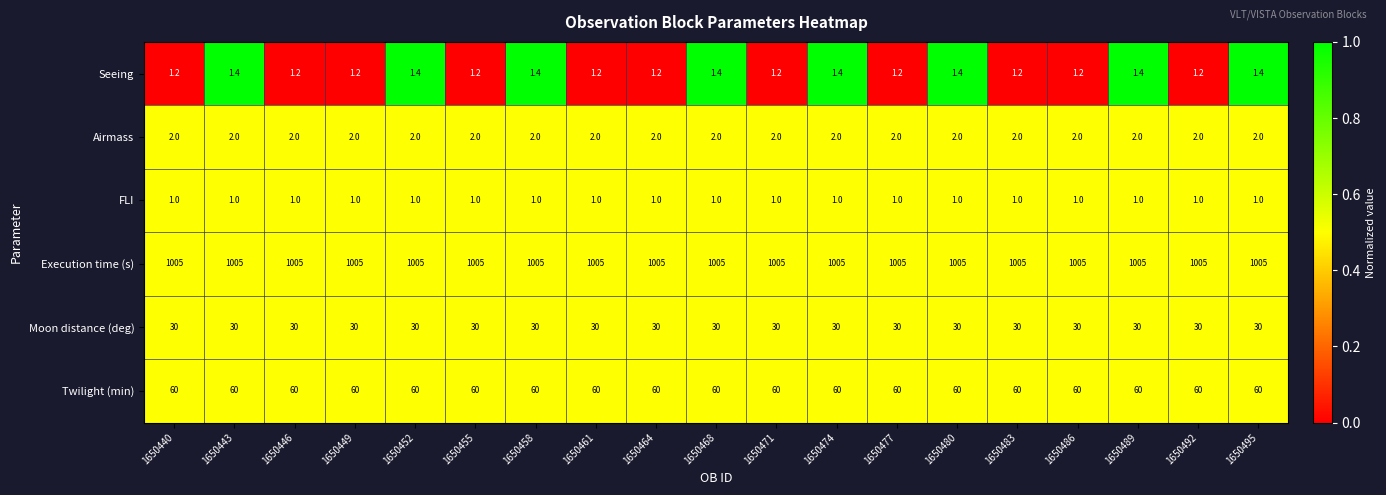

List the series in order of their peak value, highest first.

Execution time (s), Twilight (min), Moon distance (deg), Airmass, Seeing, FLI